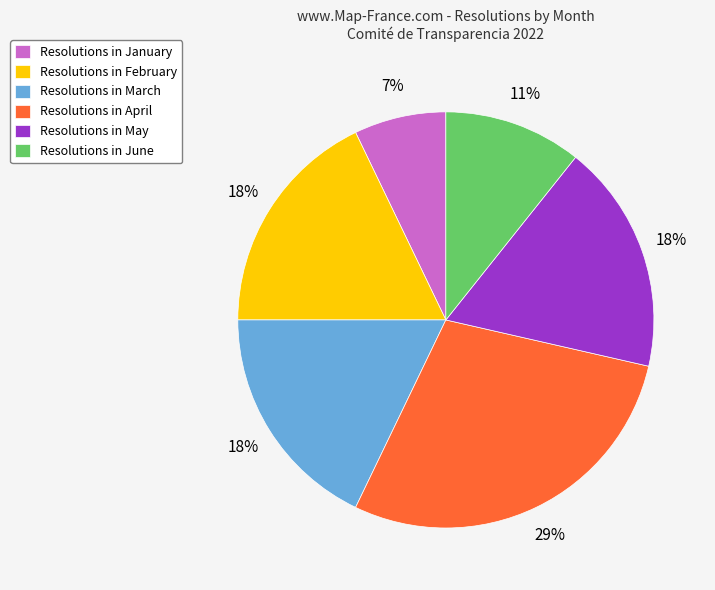

To the nearest percent, what percentage of the pie is Resolutions in January?

7%